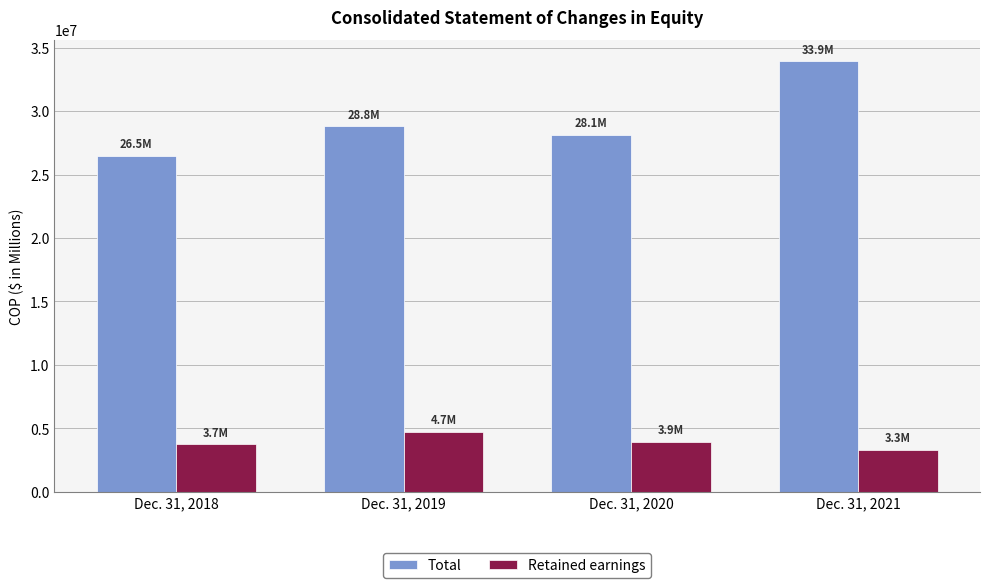

How many categories are shown in the chart?

4